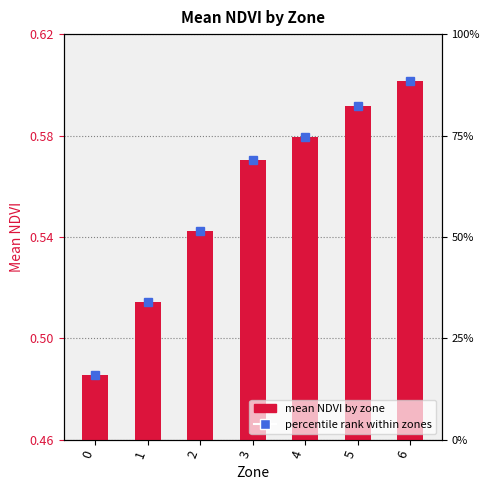

What is the greatest value displayed?

0.6